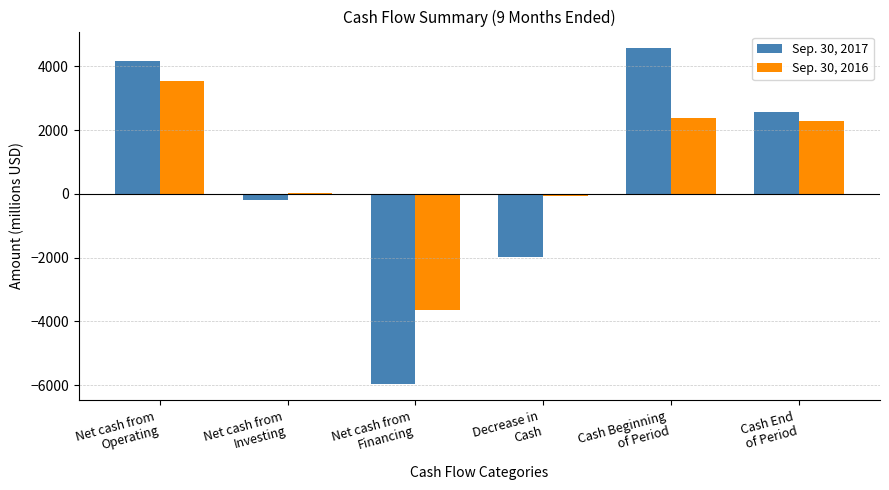

What is the value of the Sep. 30, 2017 bar at the 1st from the left?

4165